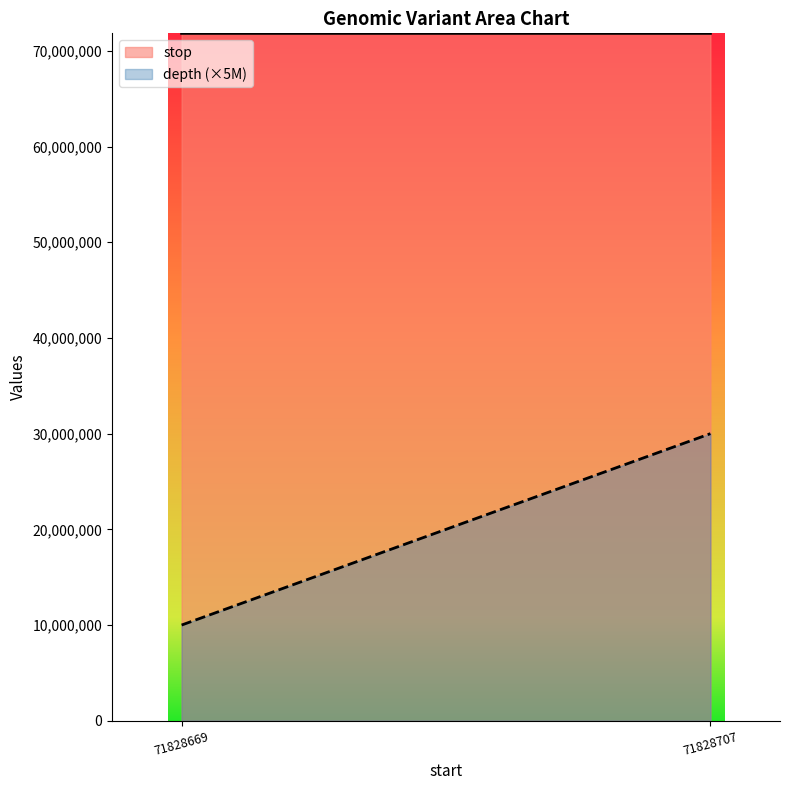

Count the number of data series in this chart.

2